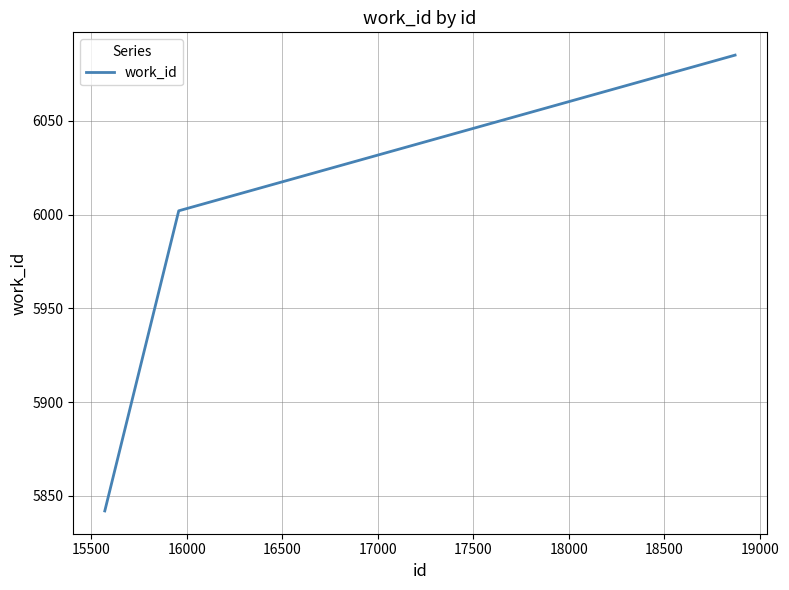

What is the maximum value shown in the chart?

6085